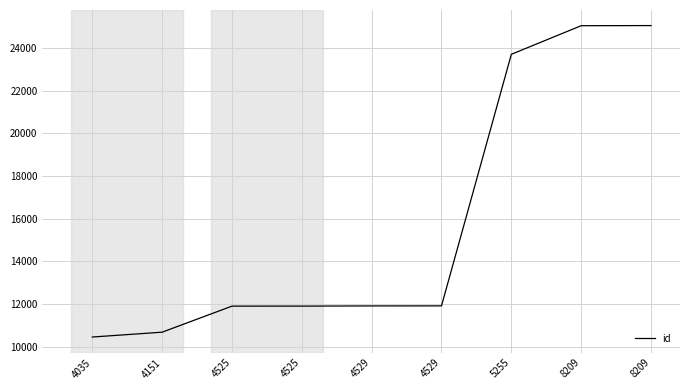

What is the average value?

15836